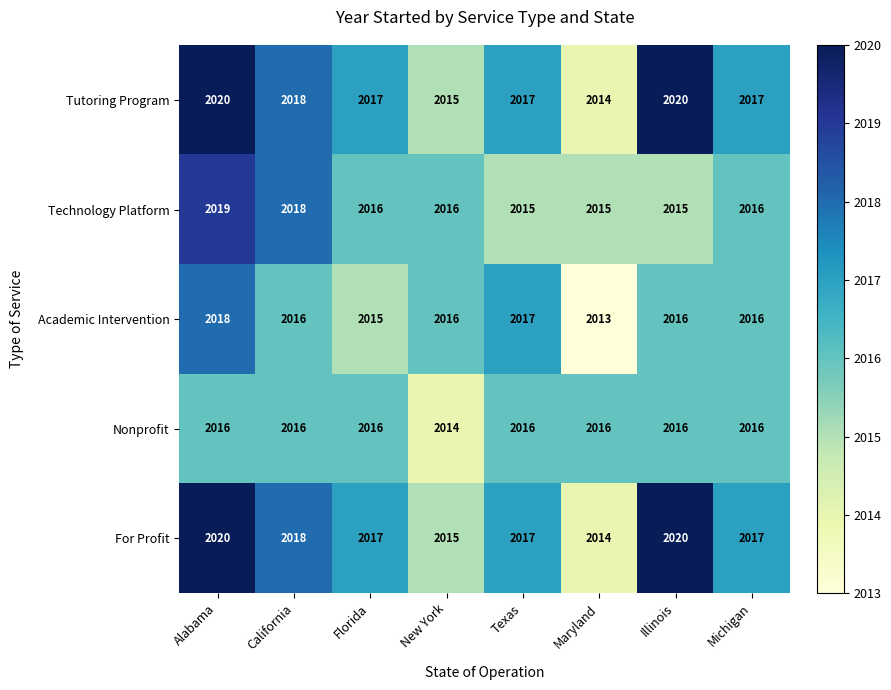

What is the difference between the second highest and minimum values in the Academic Intervention series?

4